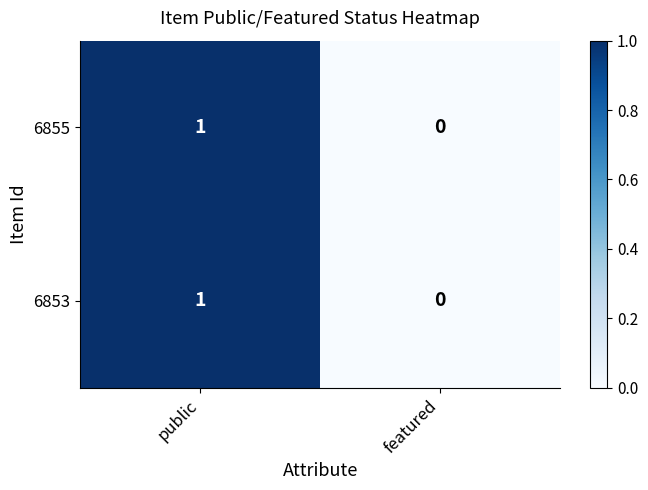

Which category has the highest value across all series?

public